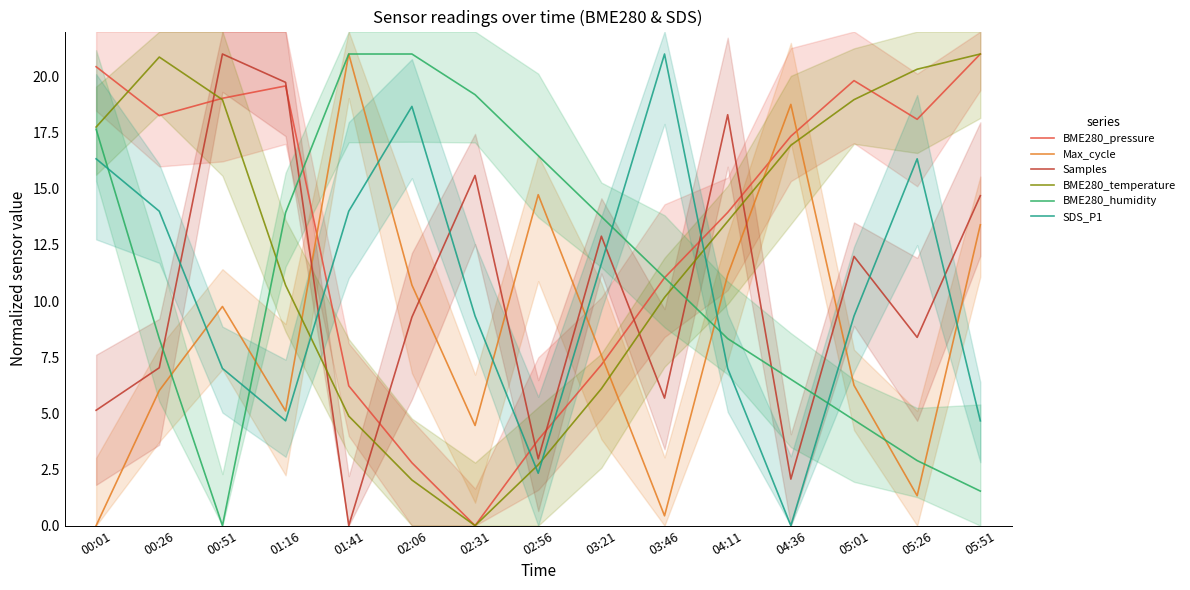

True or false: BME280_pressure has more than 2 interior local peaks.

False